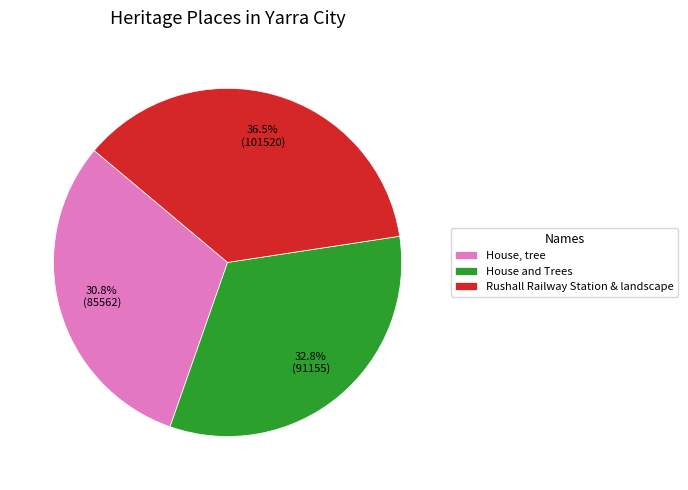

To the nearest percent, what is the difference between the largest and smallest slice percentages?

6%